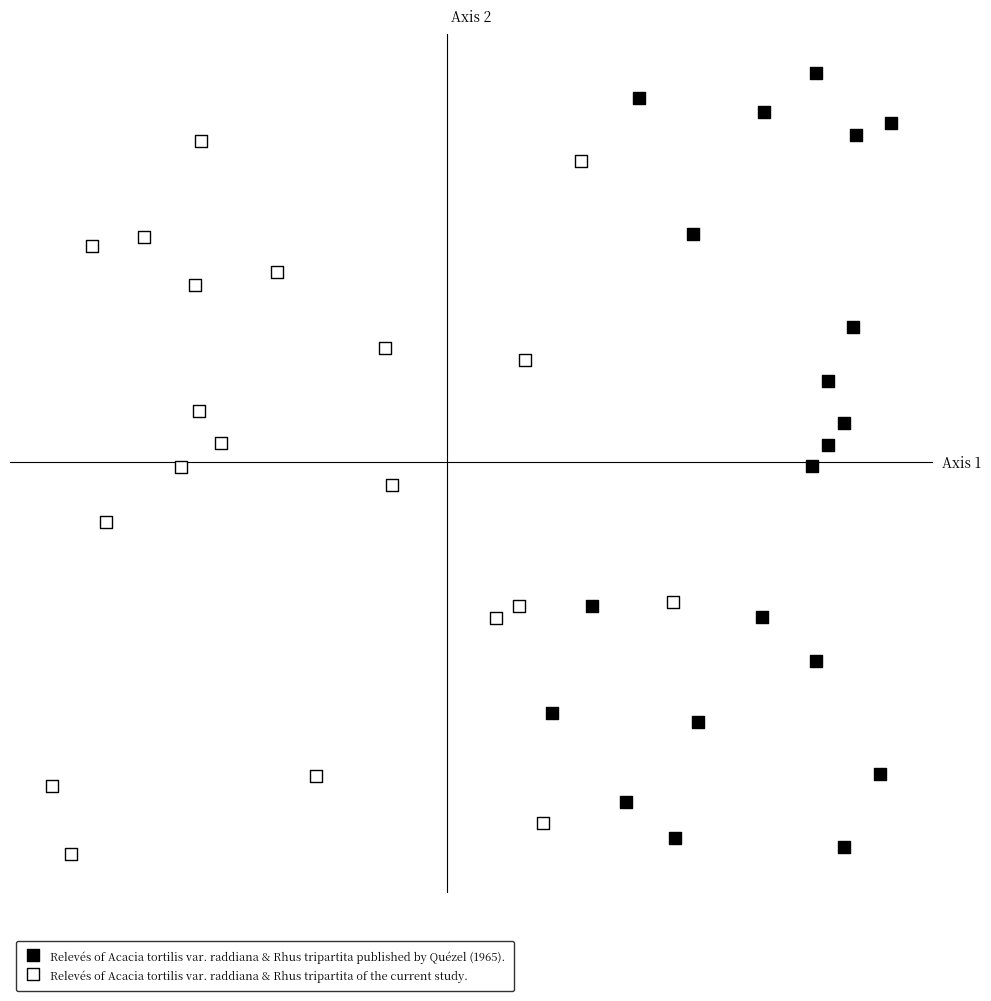

Which series reaches the minimum Y coordinate?

Relevés of Acacia tortilis var. raddiana & Rhus tripartita of the current study.